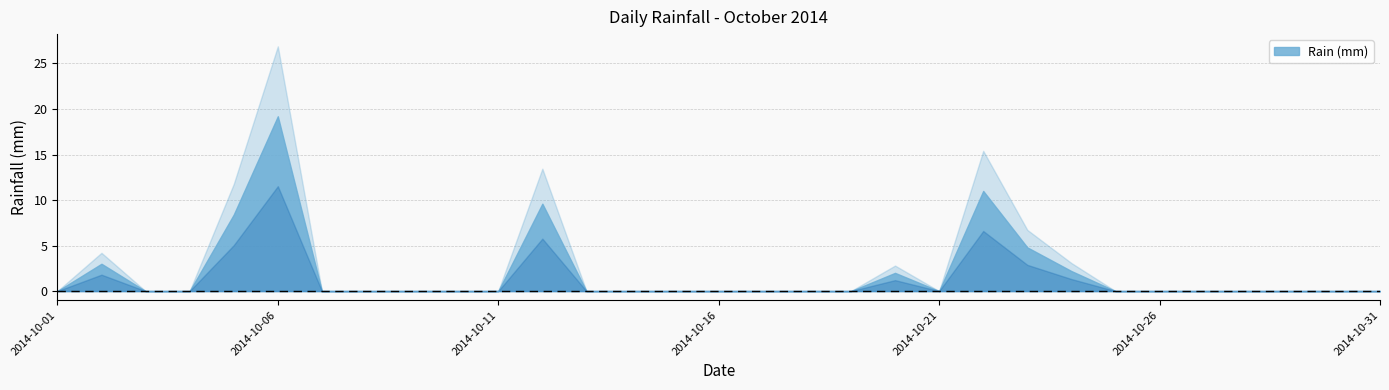

Reading left to right, extract all data points from this chart.

0.0	3.0	0.0	0.0	8.4	19.2	0.0	0.0	0.0	0.0	0.0	9.6	0.0	0.0	0.0	0.0	0.0	0.0	0.0	2.0	0.0	11.0	4.8	2.2	0.0	0.0	0.0	0.0	0.0	0.0	0.0